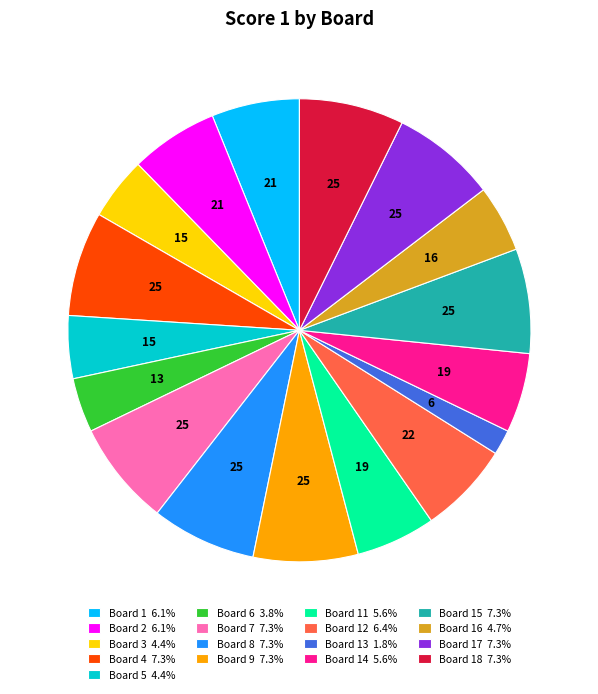

Combined, do Board 6 3.8% and Board 9 7.3% account for over 50%?

No